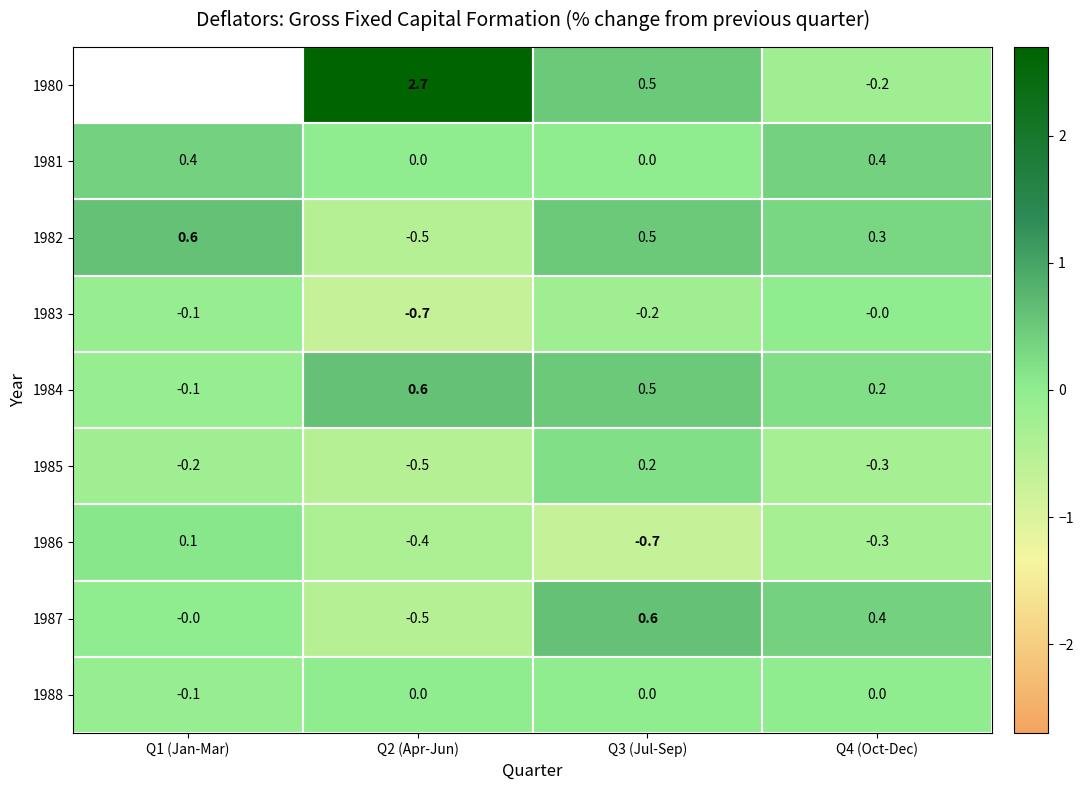

What is the sum of all 1983 values?

-1.0